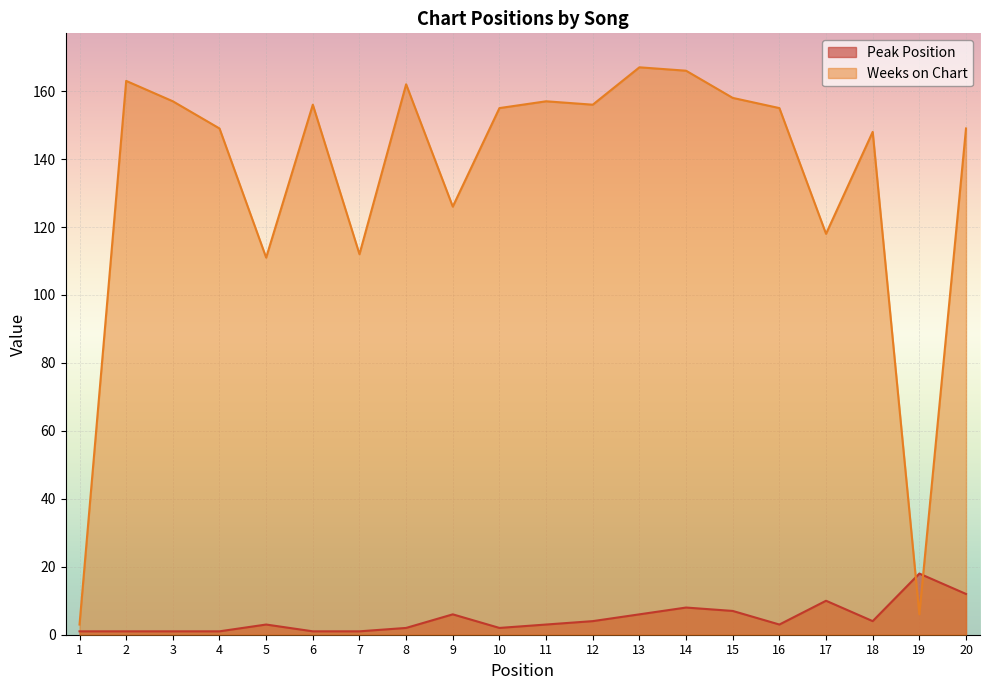

Does the chart display data point markers on the line(s)?

No